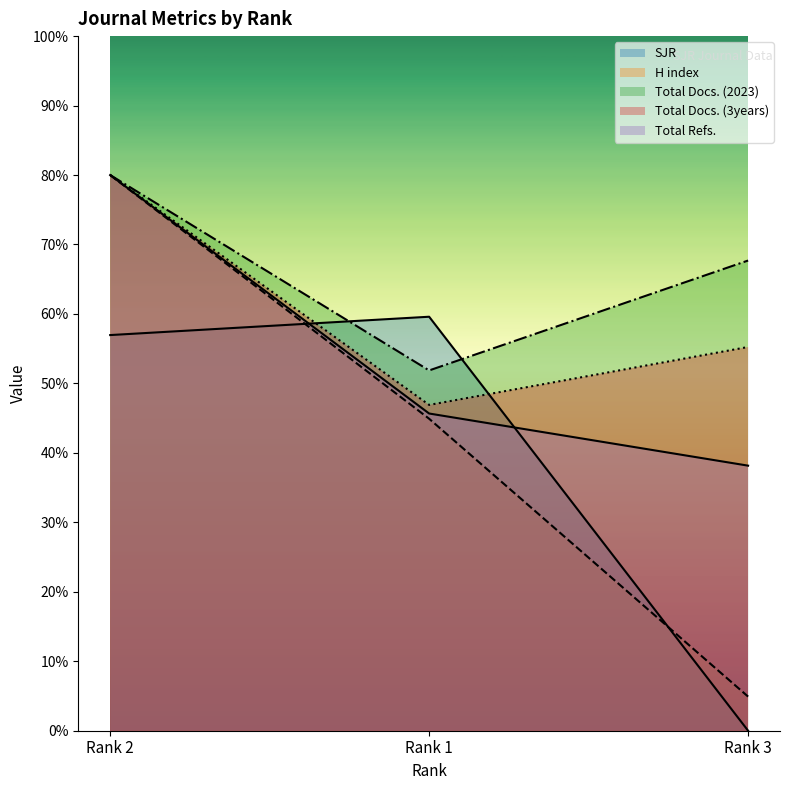

Is it true that Total Docs. (3years) equals 3680.0 at Rank 2?

True